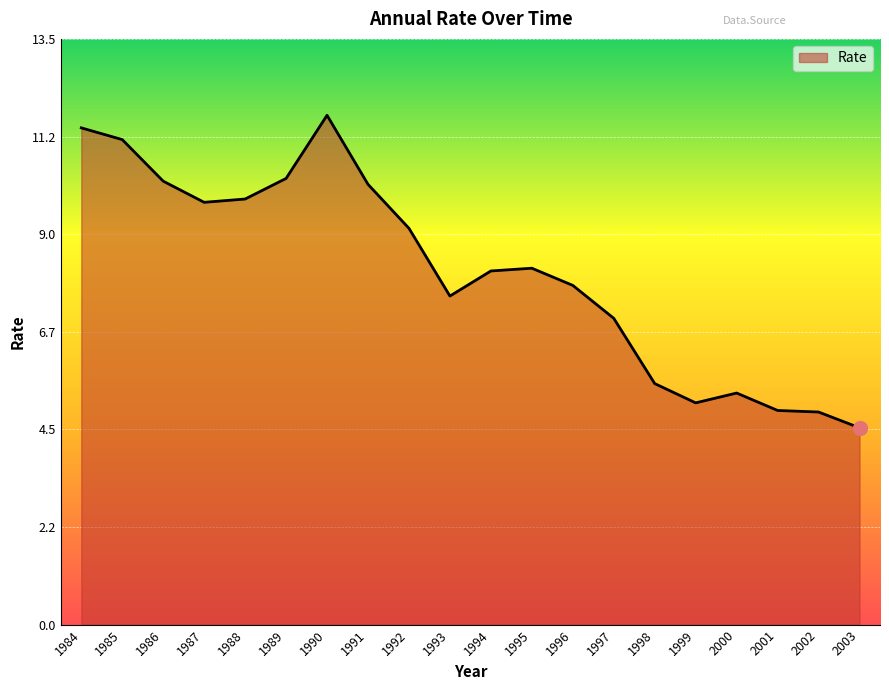

What is the maximum value shown in the chart?

11.7